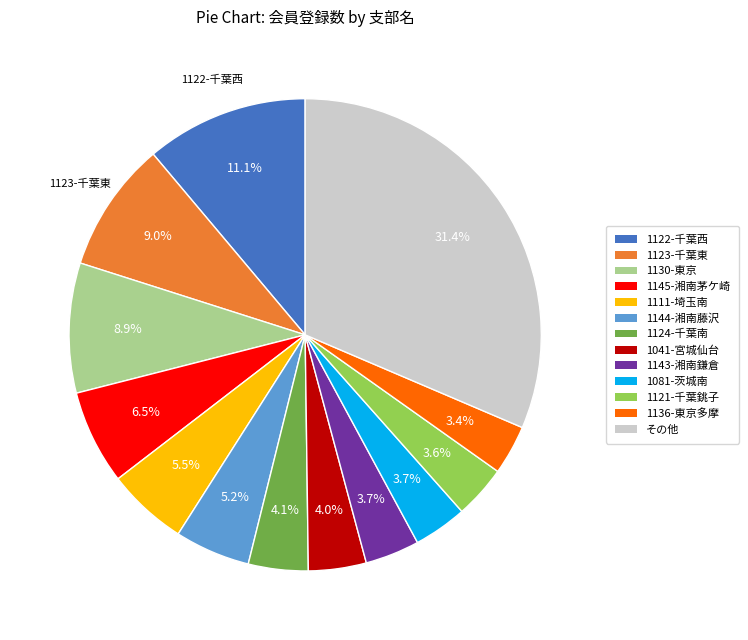

To the nearest percent, what is the average slice percentage?

8%